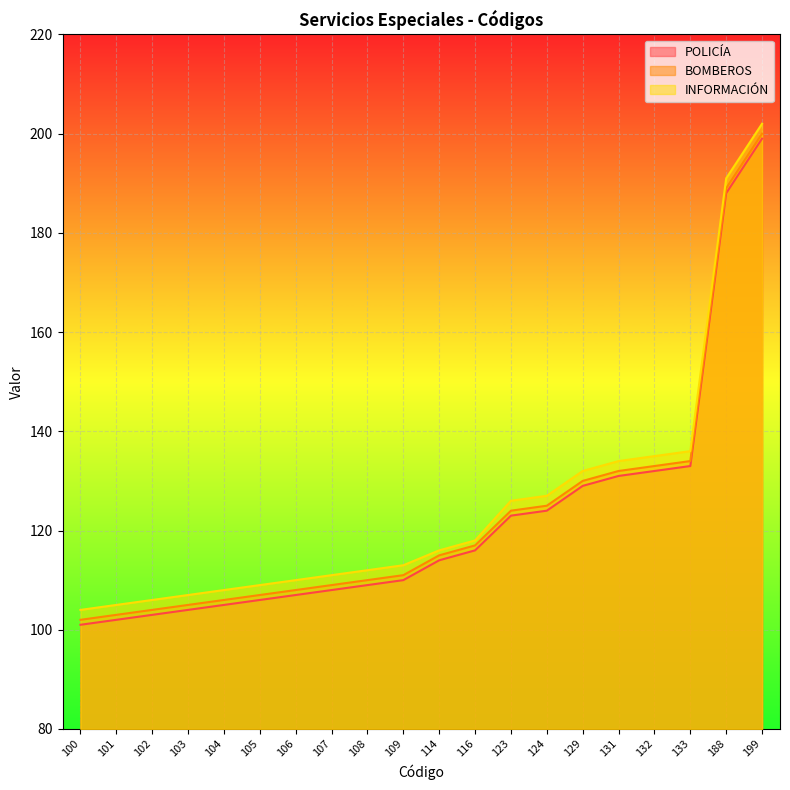

Reading right to left, extract all data points from this chart.

POLICÍA: 199=199	188=188	133=133	132=132	131=131	129=129	124=124	123=123	116=116	114=114	109=110	108=109	107=108	106=107	105=106	104=105	103=104	102=103	101=102	100=101
BOMBEROS: 199=200	188=189	133=134	132=133	131=132	129=130	124=125	123=124	116=117	114=115	109=111	108=110	107=109	106=108	105=107	104=106	103=105	102=104	101=103	100=102
INFORMACIÓN: 199=202	188=191	133=136	132=135	131=134	129=132	124=127	123=126	116=118	114=116	109=113	108=112	107=111	106=110	105=109	104=108	103=107	102=106	101=105	100=104